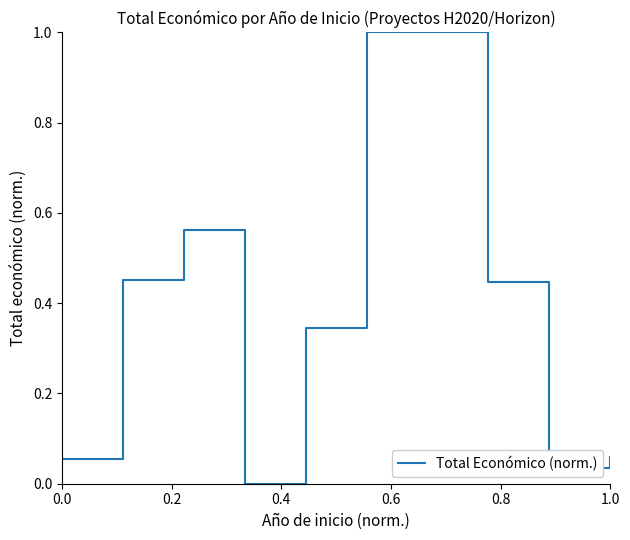

What is the value of the 1st point from the left?

0.1